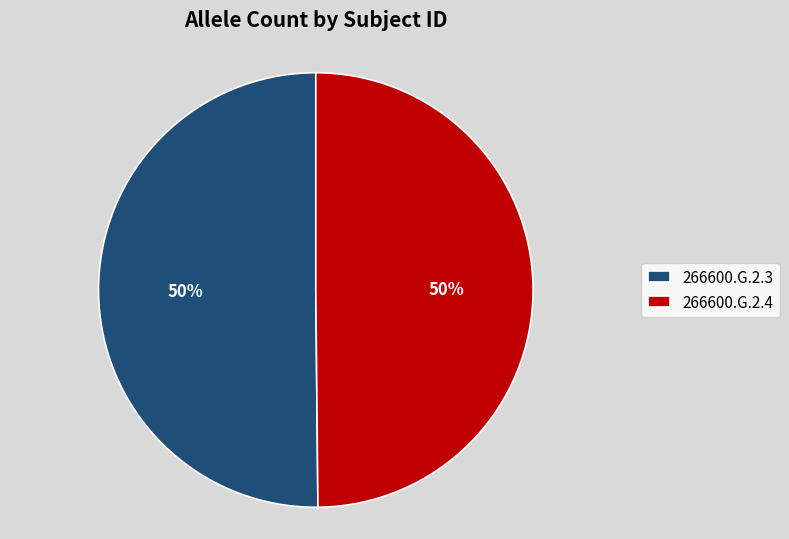

To the nearest percent, what is the average slice percentage?

50%